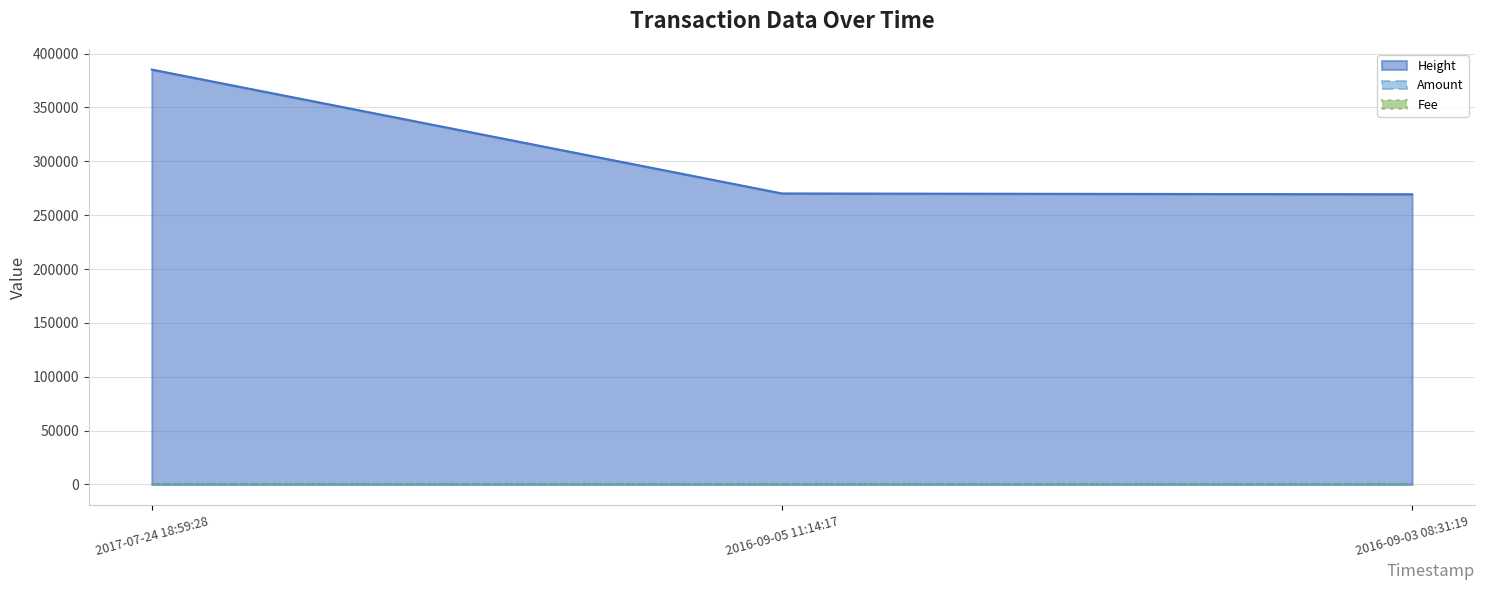

What is the total value across all series at 2016-09-03 08:31:19?

269410